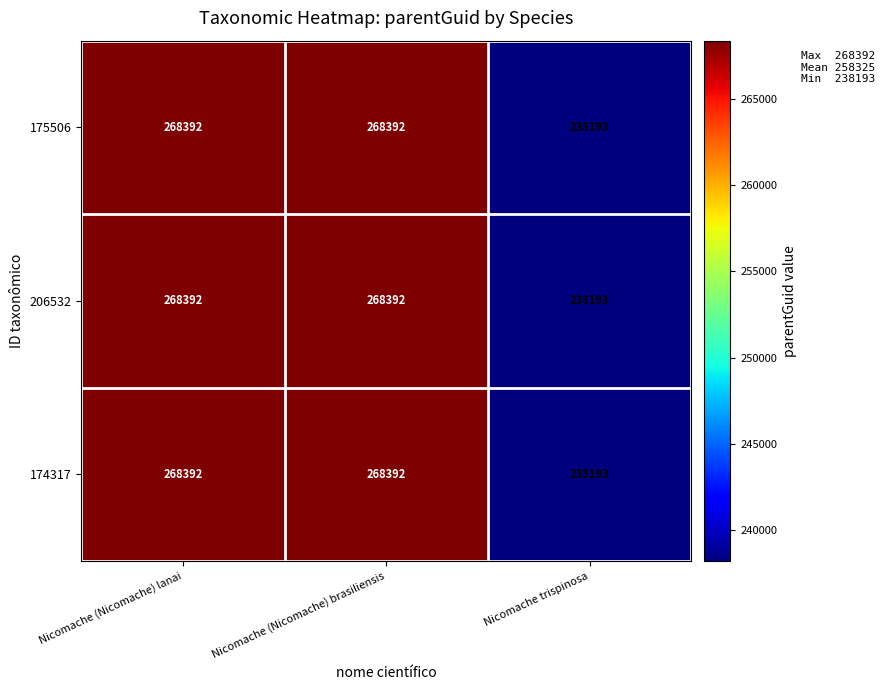

How many distinct data groups are displayed?

3